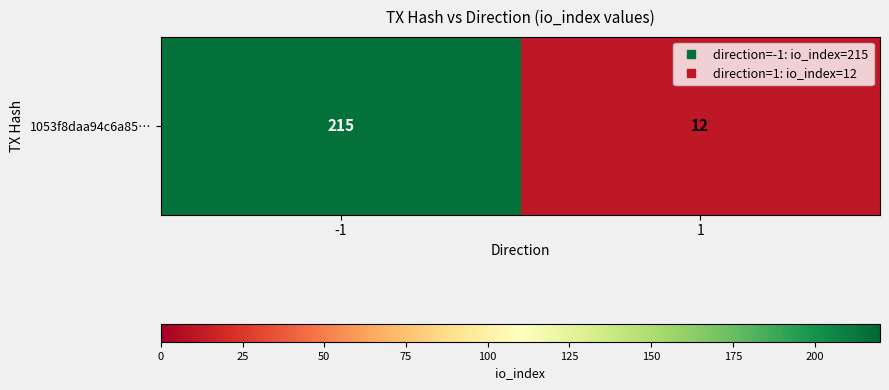

Count the values in the range 12 to 215.

2